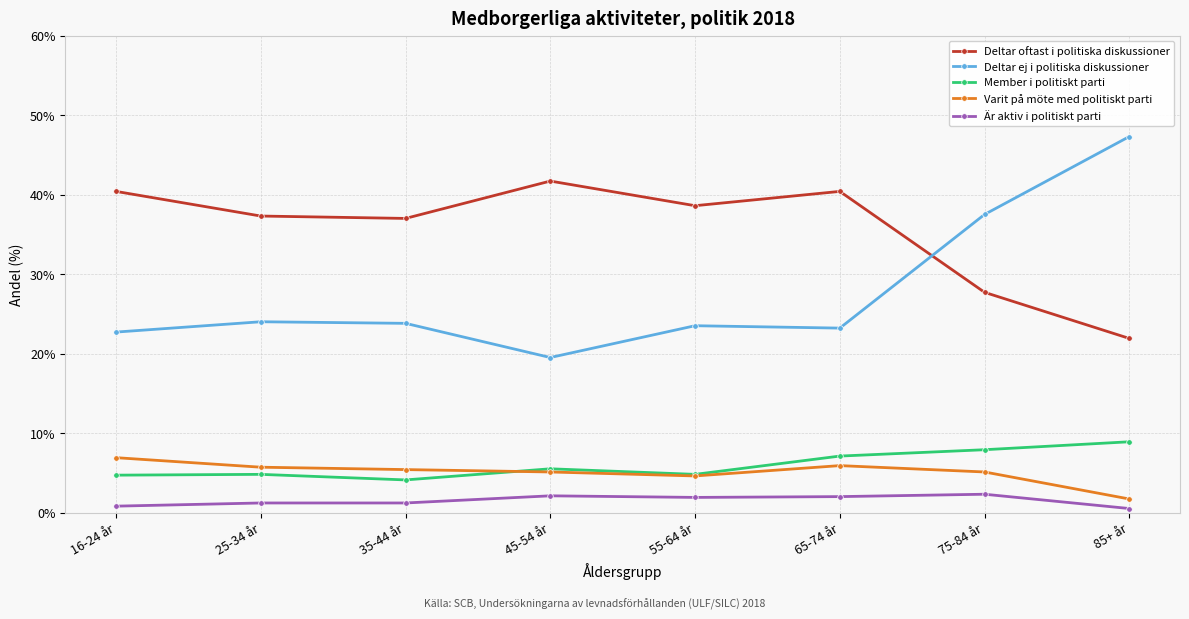

What is the difference between the Member i politiskt parti values at 85+ år and 75-84 år?

1.0